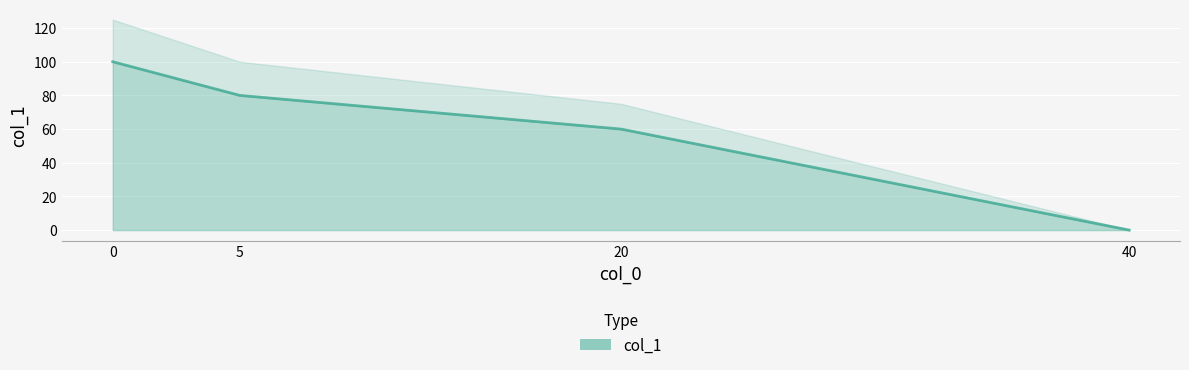

True or false: the data has more than 0 interior local peaks.

False